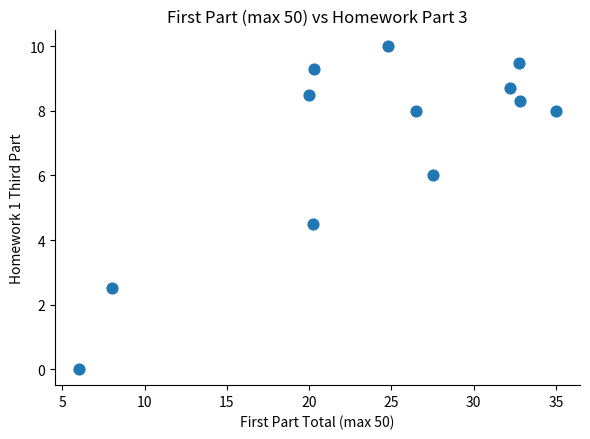

What Y value in the scatter plot is closest to 5?

4.5